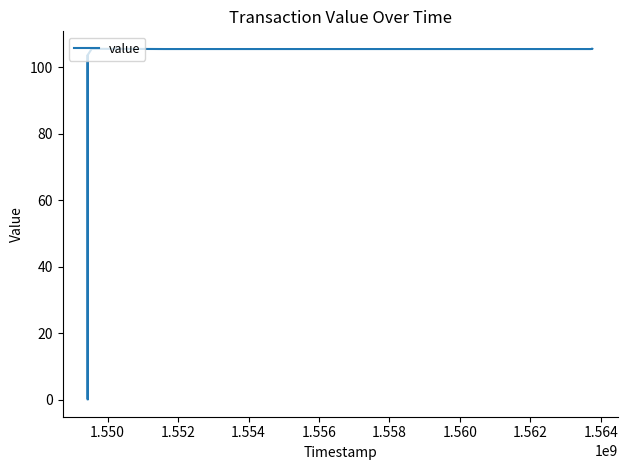

Reading left to right, what are all the values shown in this chart?

0.1	103.7	0.1	103.7	105.6	105.6	105.6	105.6	105.6	105.6	105.5	105.5	105.5	105.5	105.5	105.6	105.5	105.6